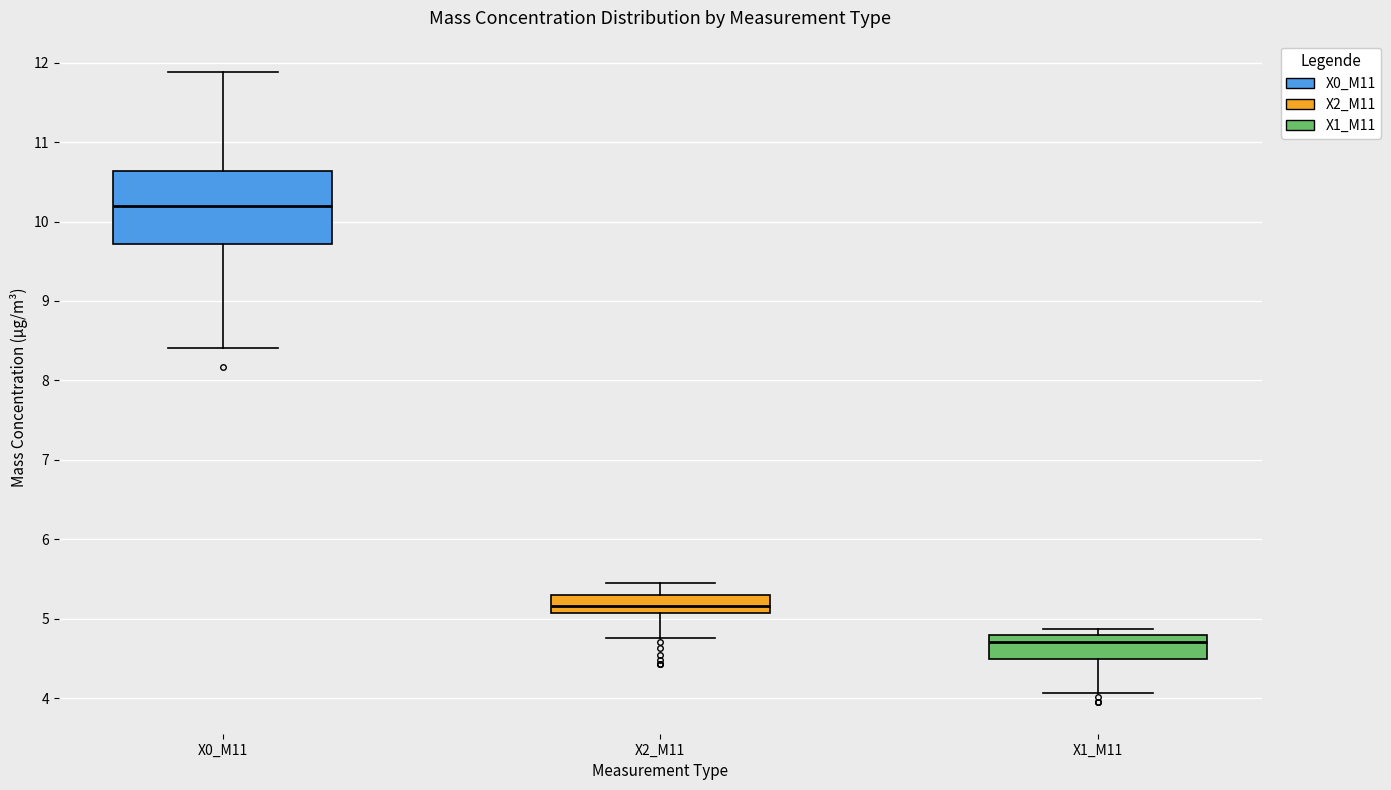

Reading left to right, read every box against the y-axis: the position of its median line, the range the box covers, and the ends of its whiskers. The values are not printed on the chart, so give them approximately, as read against the axis.

X0_M11: median 10.2, box 9.7 to 10.6, whiskers 8.4 to 11.9
X2_M11: median 5.2, box 5.1 to 5.3, whiskers 4.8 to 5.5
X1_M11: median 4.7, box 4.5 to 4.8, whiskers 4.1 to 4.9